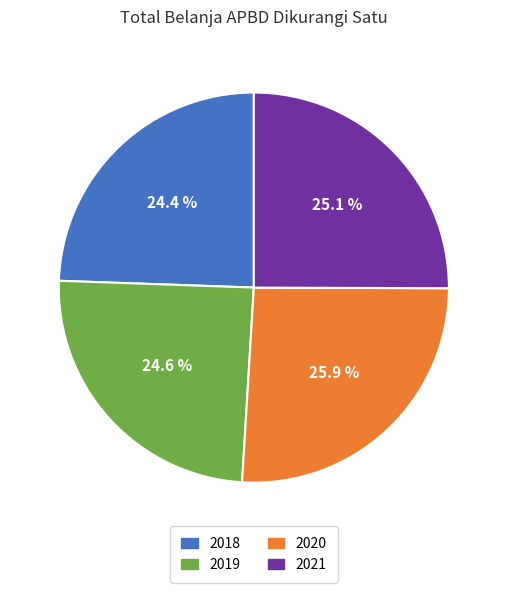

To the nearest percent, what is the difference between the 2019 and 2020 slice percentages?

1%